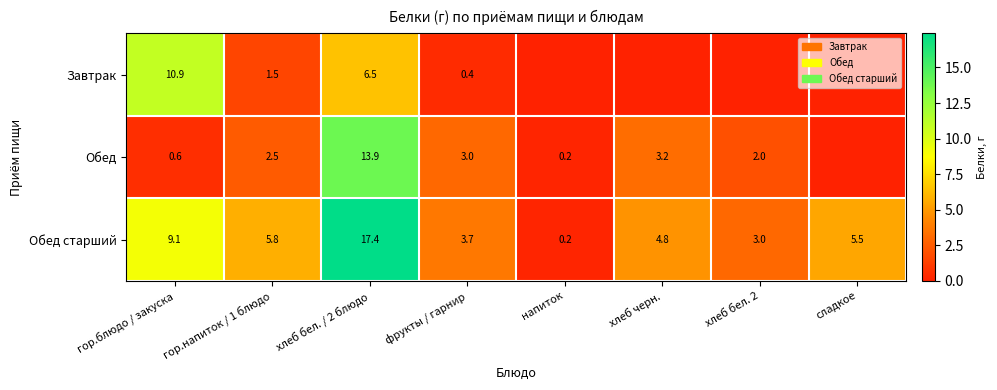

Which series changed the most between гор.напиток / 1 блюдо and хлеб бел. / 2 блюдо?

Обед старший